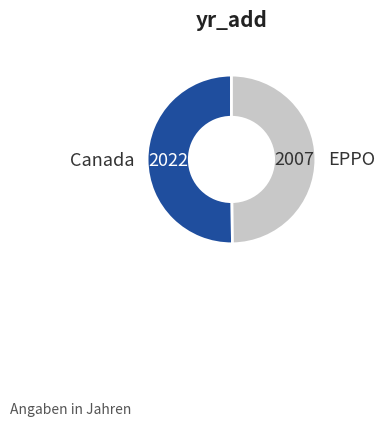

Approximately how many times larger is the value at Canada compared to EPPO?

1.0